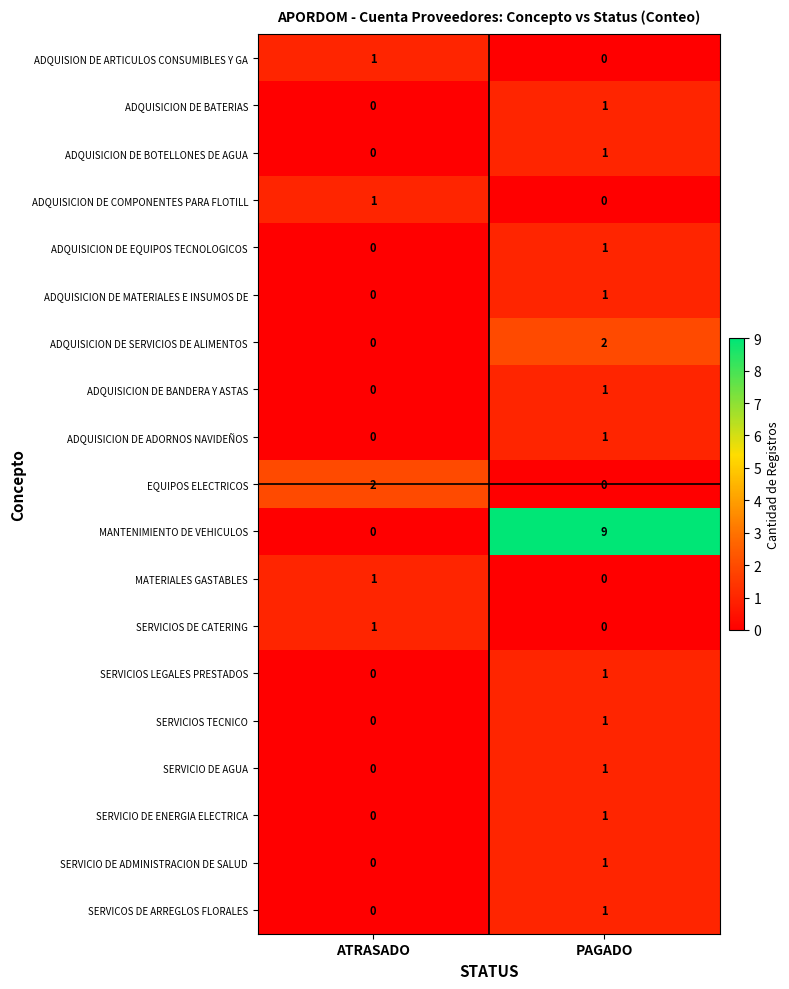

What is the total value across all series at ATRASADO?

6